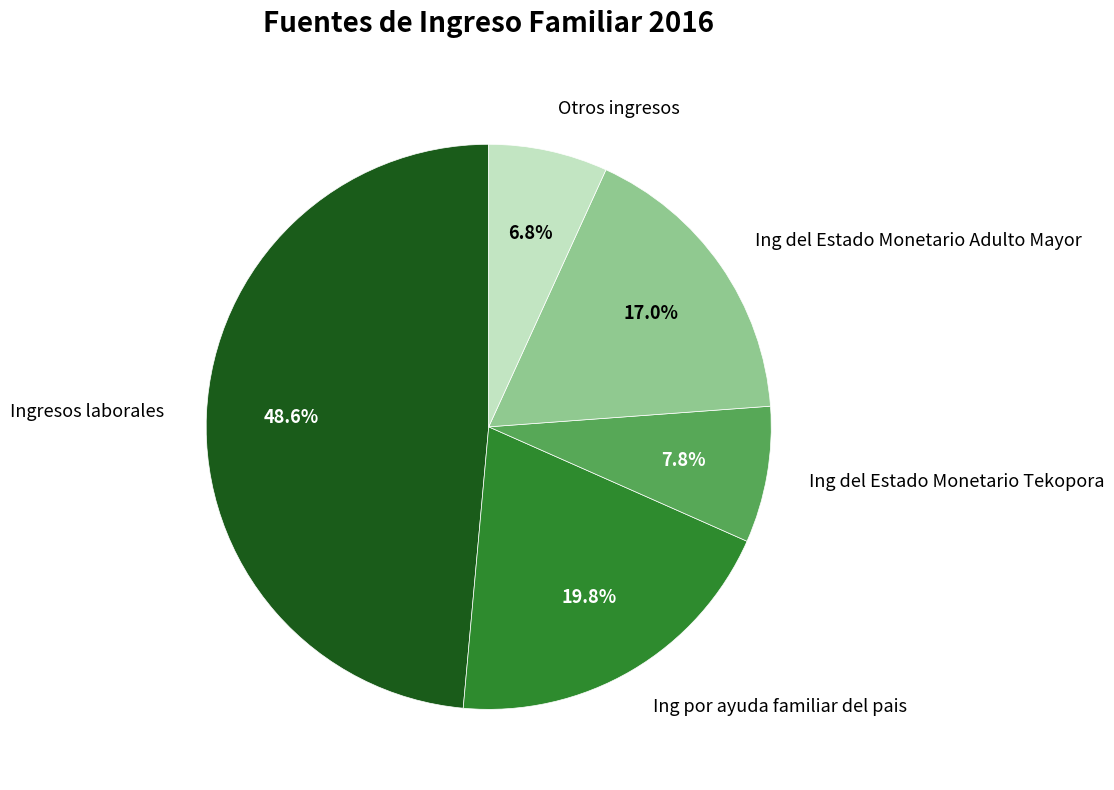

How many segments does this pie chart have?

5